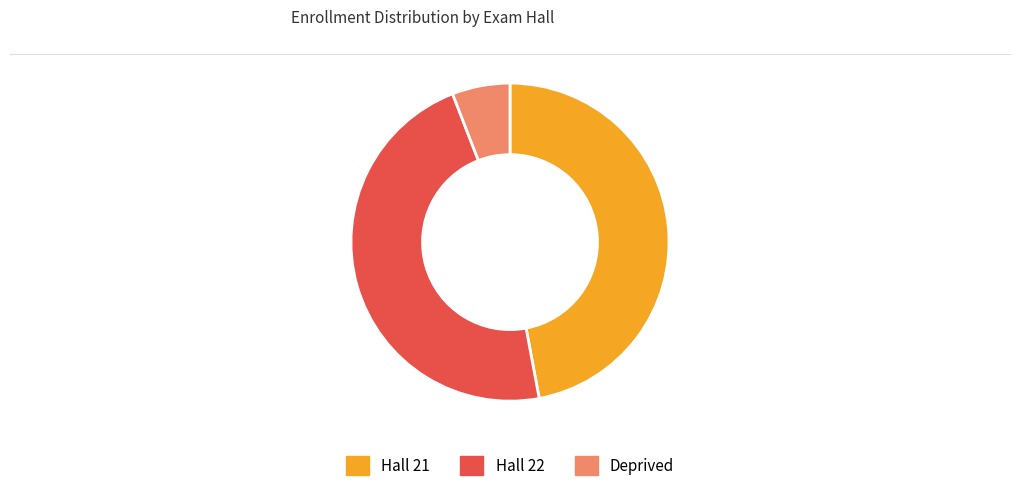

Is there any slice that represents more than half of the pie?

No